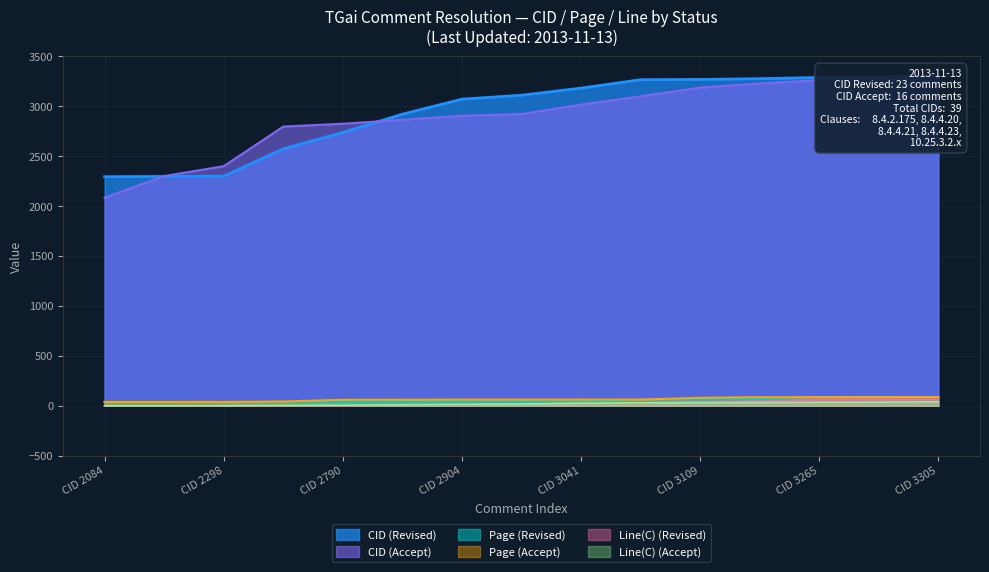

True or false: Page (Revised) has a value of 61.7 at CID 3109.

True